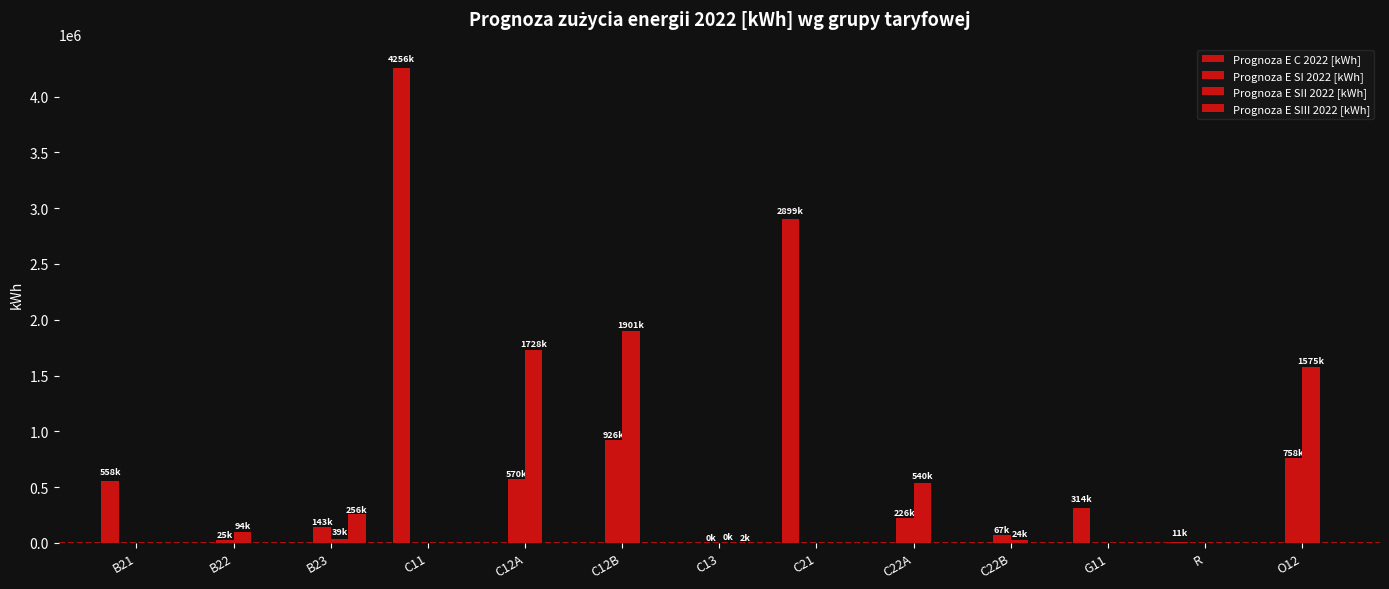

Count the number of categories in the chart.

13